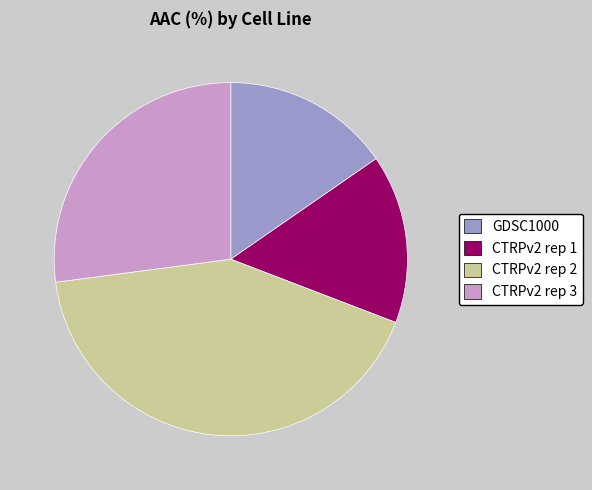

Is the sum of CTRPv2 rep 3 and CTRPv2 rep 1 greater than half?

No